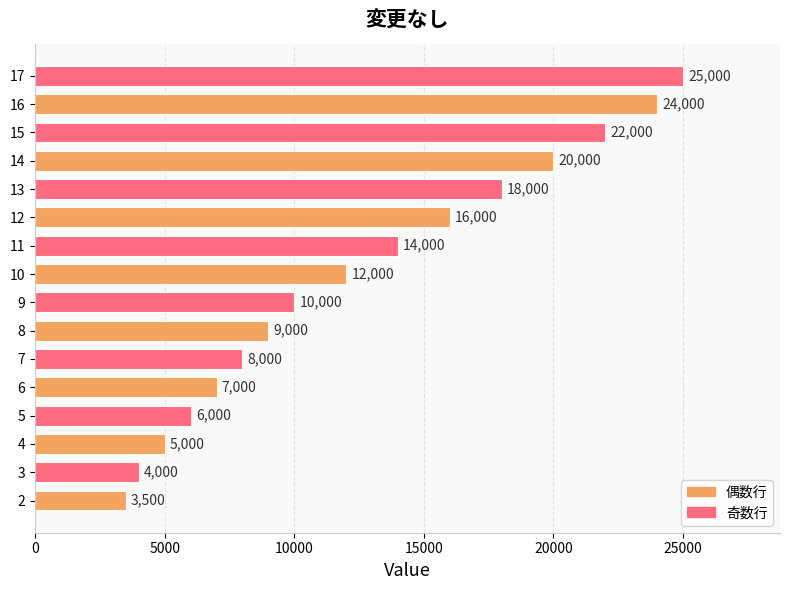

How many bars are there in total?

16